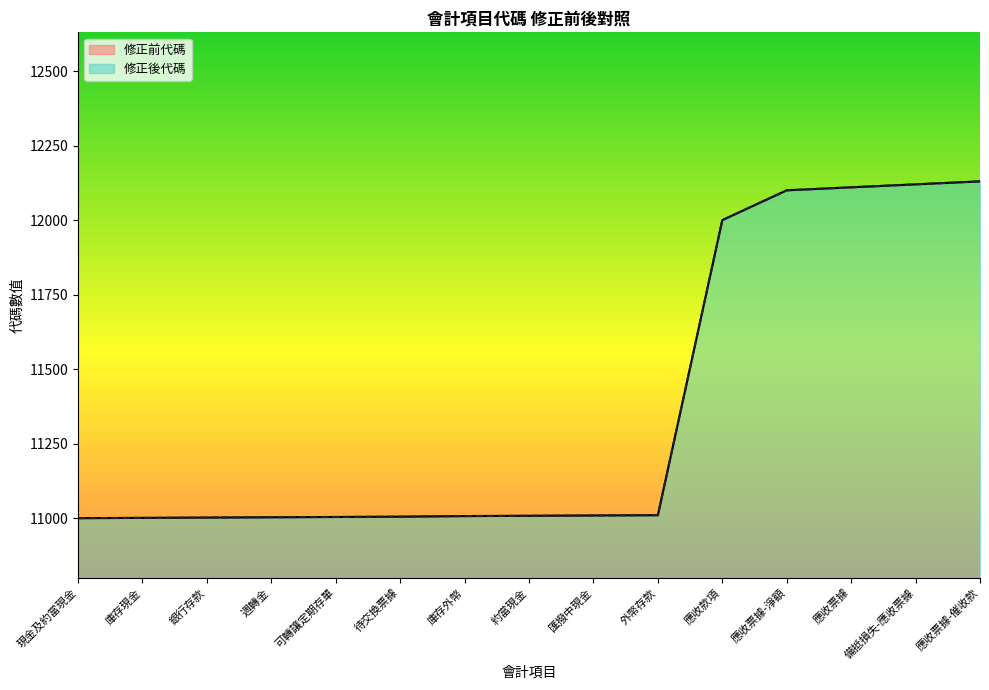

Which label corresponds to the smallest value in the chart?

現金及約當現金